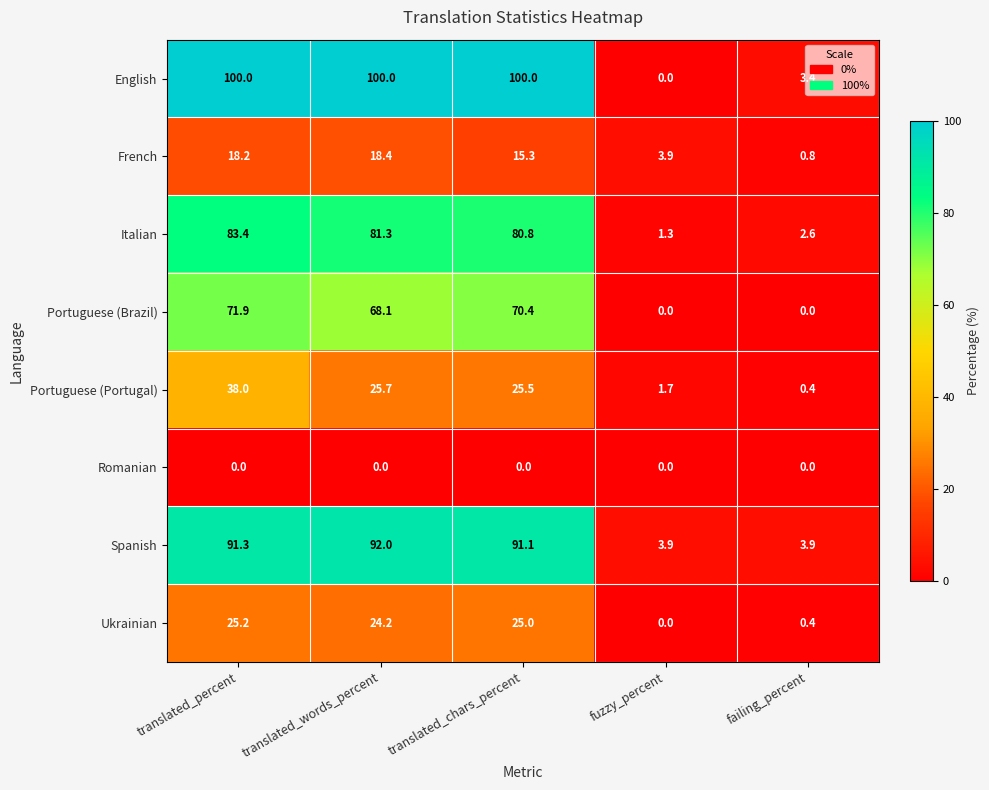

The French series shows 6.5 at fuzzy_percent. True or false?

False